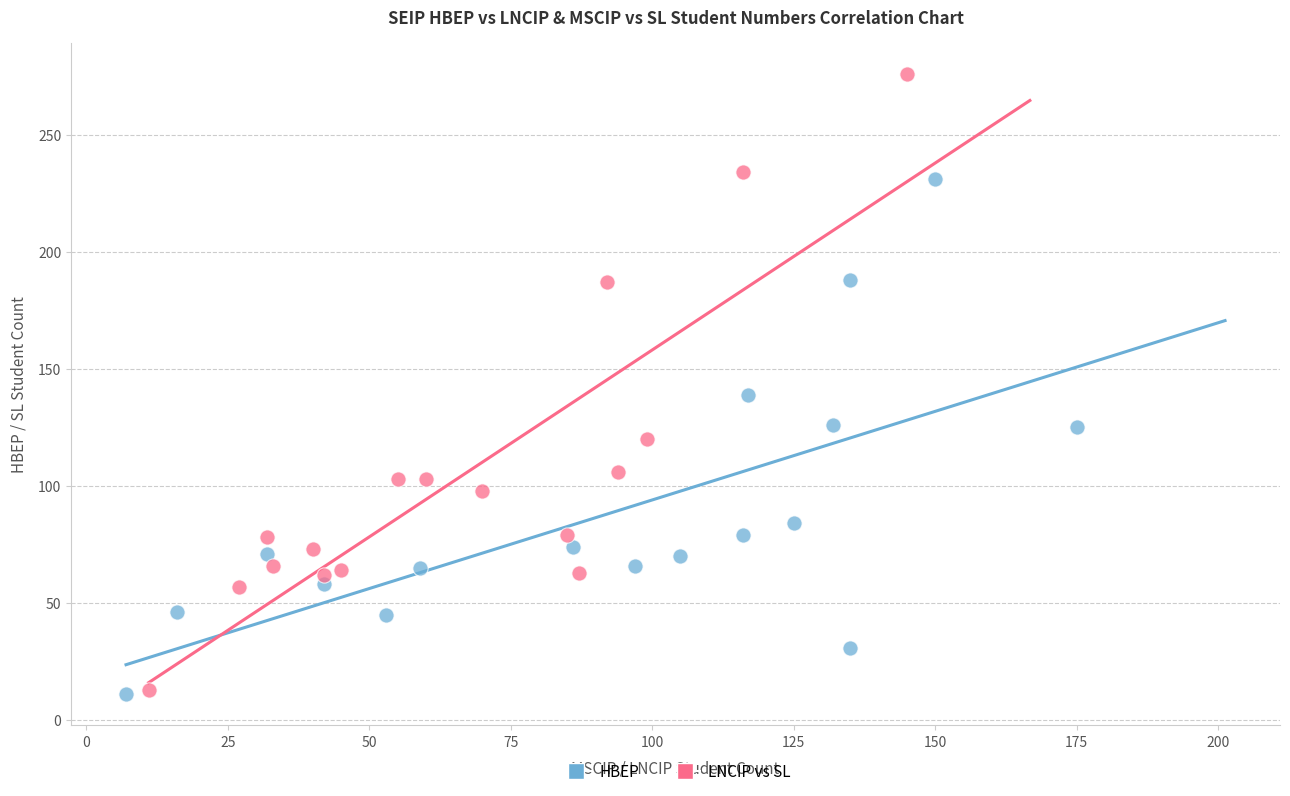

Which series has the widest spread of Y values?

LNCIP vs SL